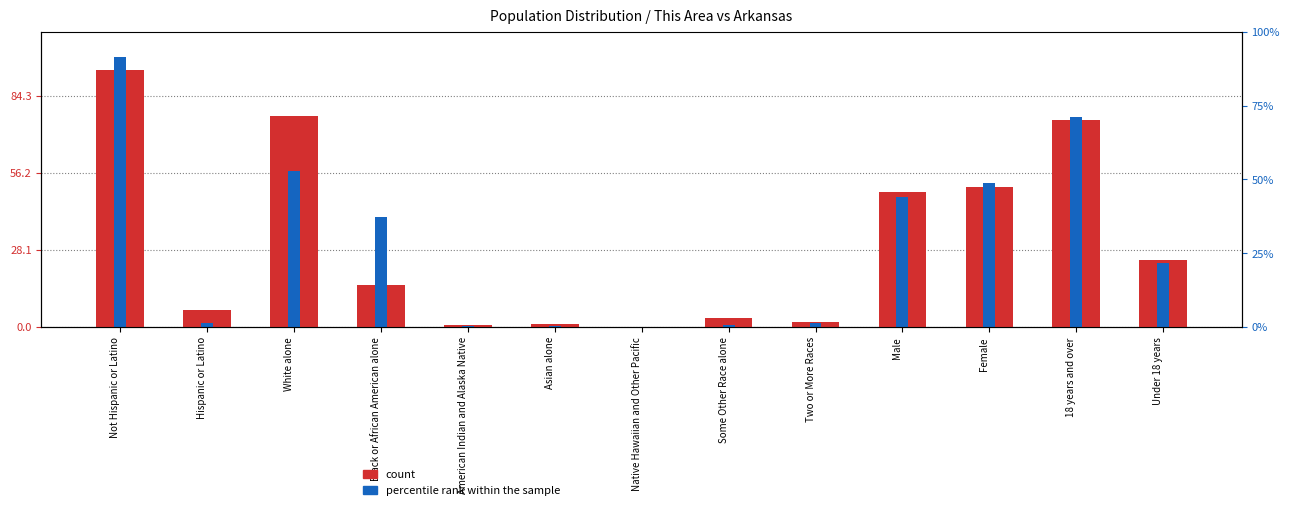

True or false: count has a value of 2.0 at Two or More Races.

True